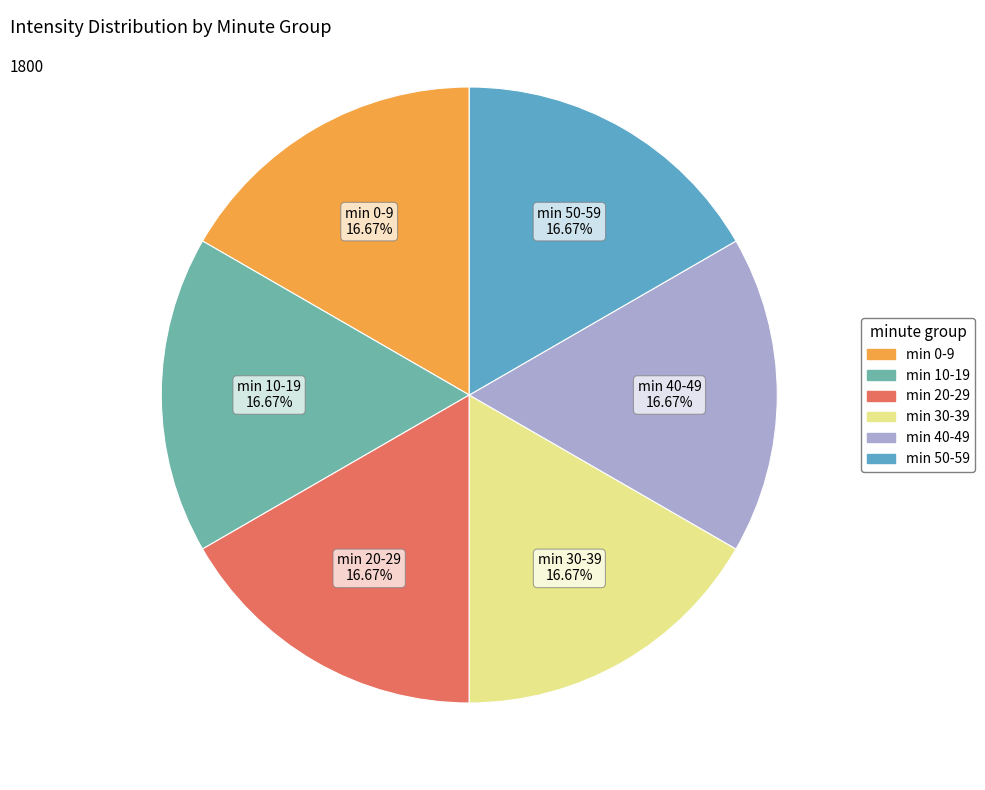

Is the sum of min 30-39 and min 50-59 greater than half?

No